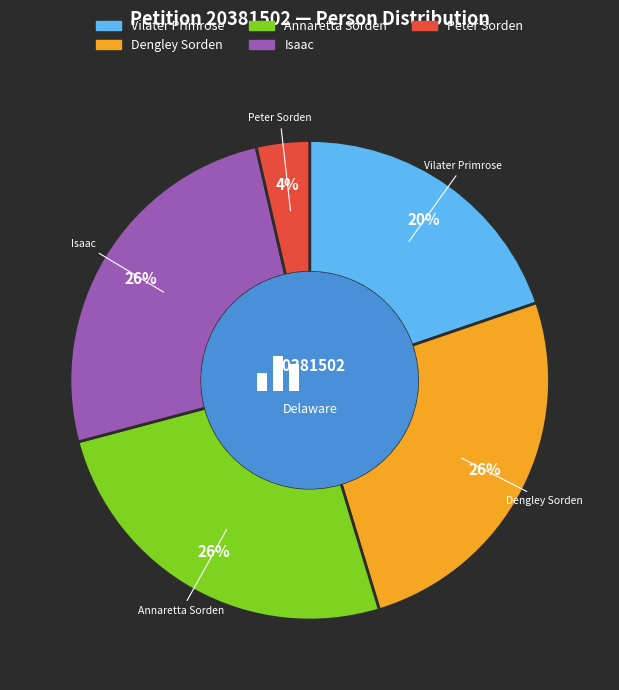

Does Vilater Primrose account for over 50% of the chart?

No